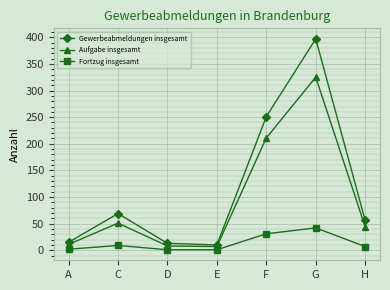

Which category has the highest value in the Fortzug insgesamt series?

G